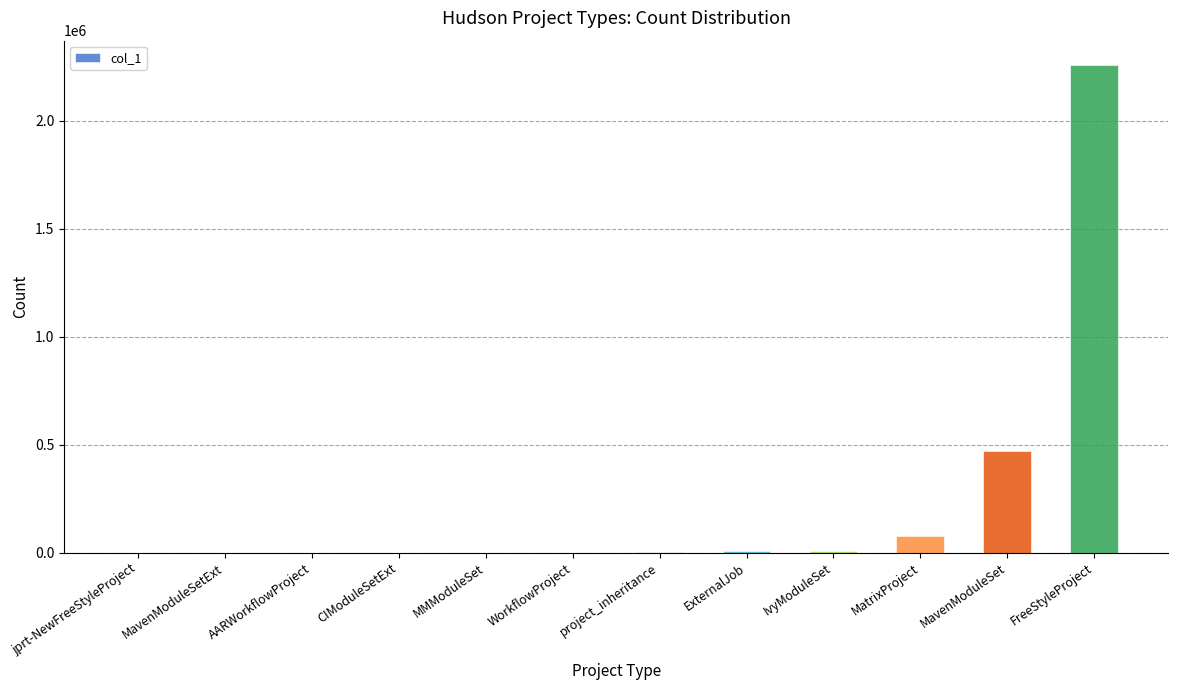

What is the maximum value shown in the chart?

2256910